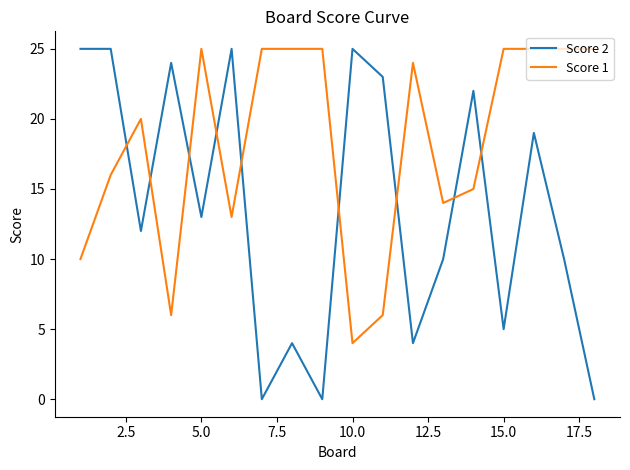

List the series in order of their overall mean, lowest first.

Score 2, Score 1